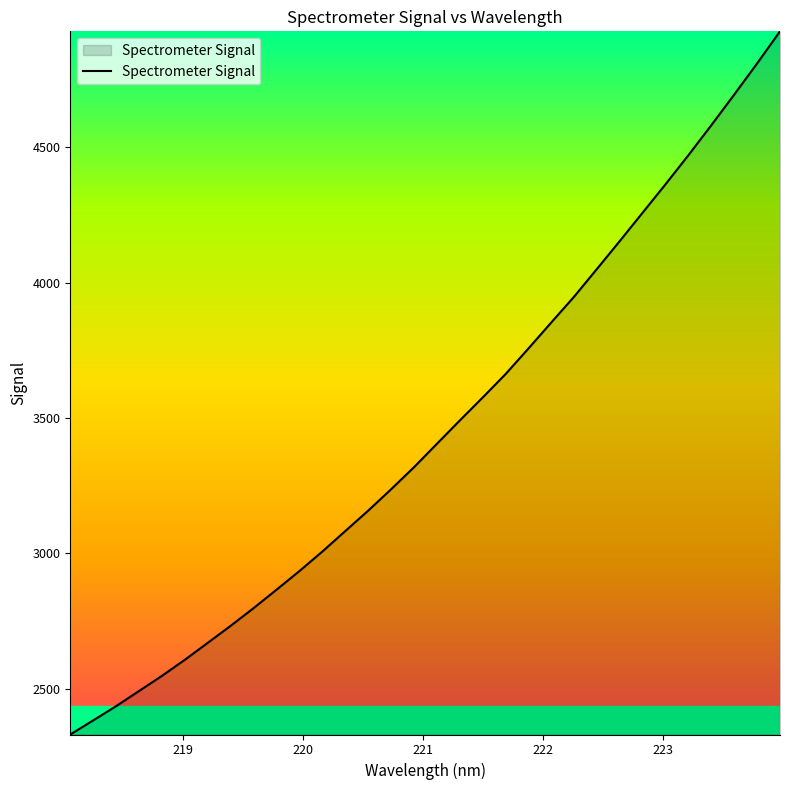

What is the maximum value shown in the chart?

4929.4